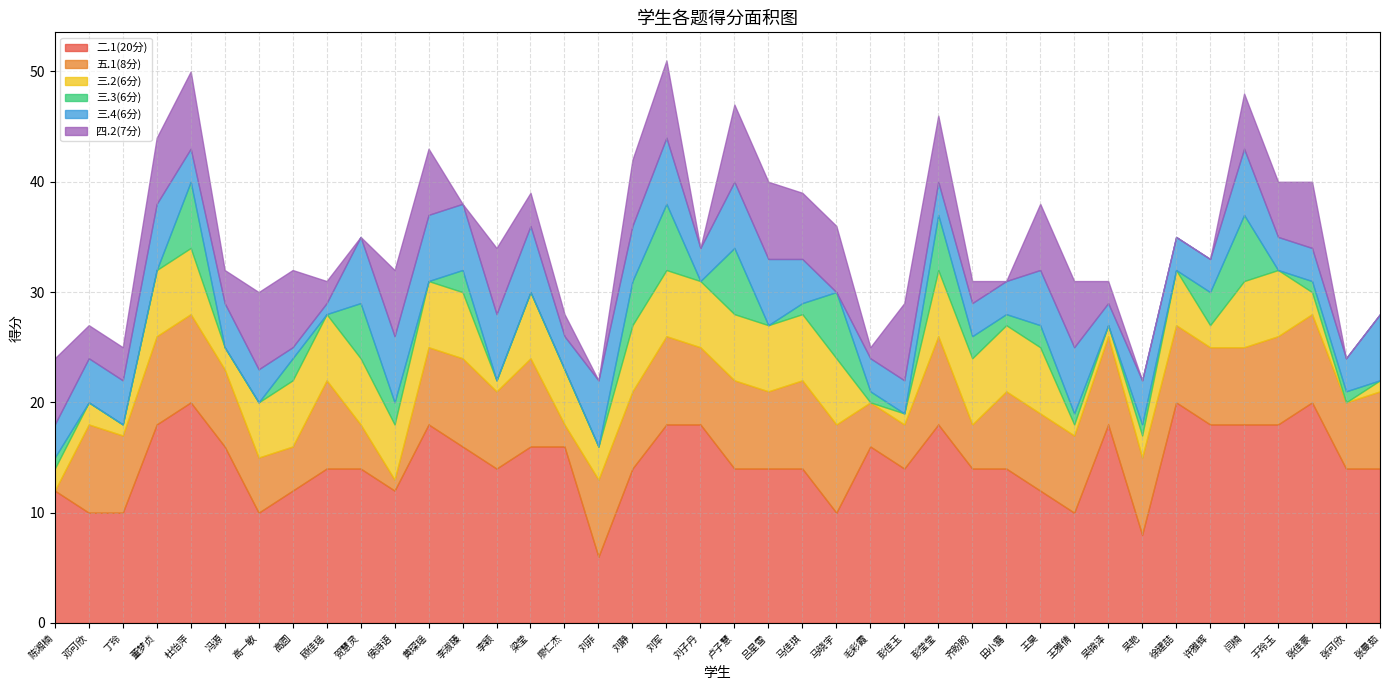

What is the highest value of the 三.4(6分) series?

6